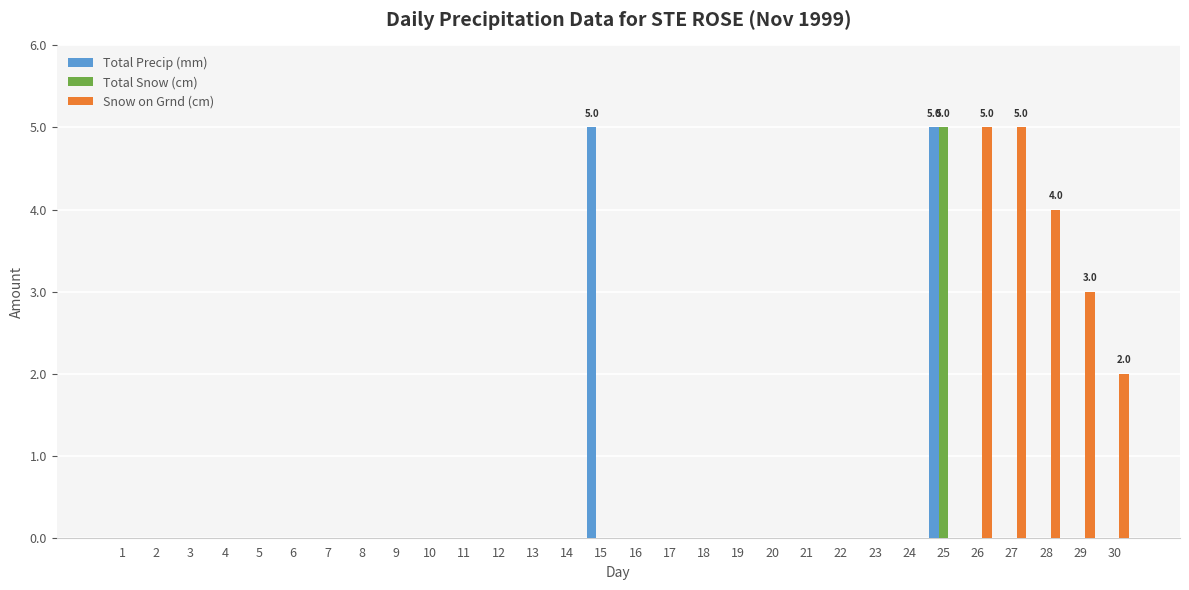

Which series changed the most between 14 and 28?

Snow on Grnd (cm)